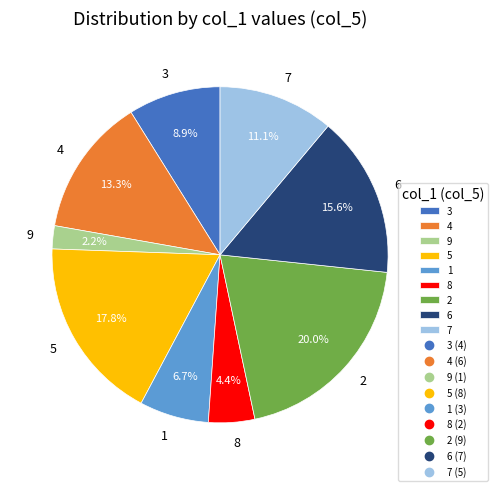

How much of the chart is everything except 7?

88.9%